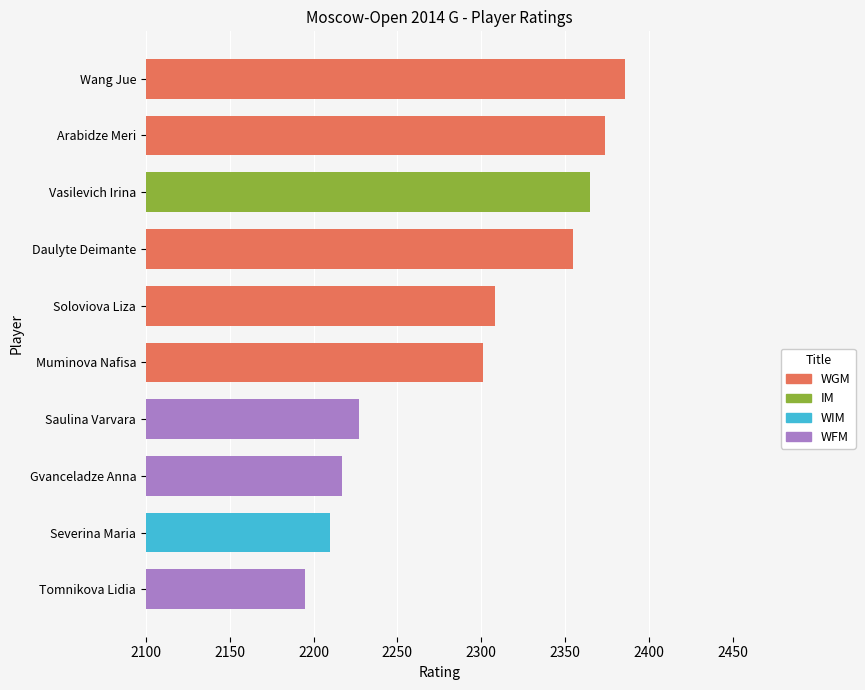

Are the bars grouped side by side (vs. stacked)?

No